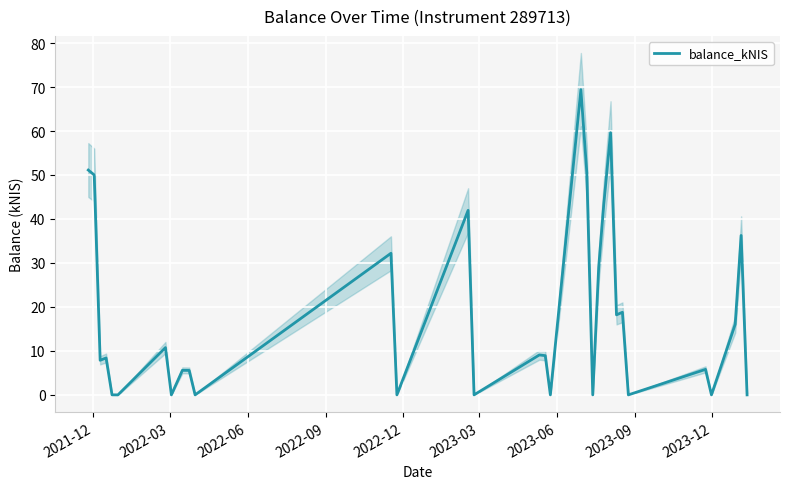

What is the difference between the maximum and minimum values?

69.4